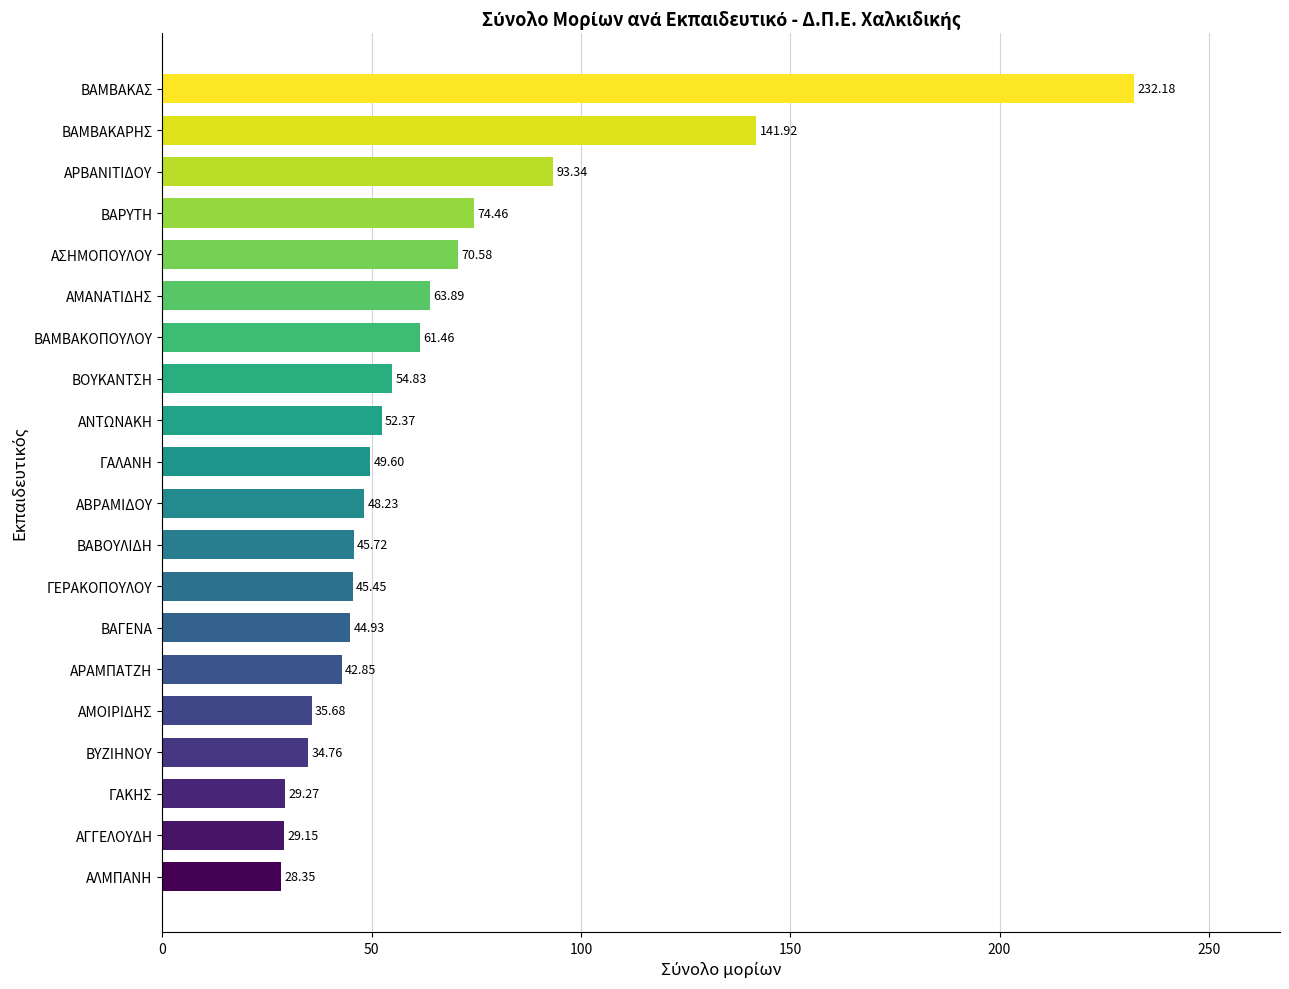

At which label is the value closest to 130?

ΒΑΜΒΑΚΑΡΗΣ